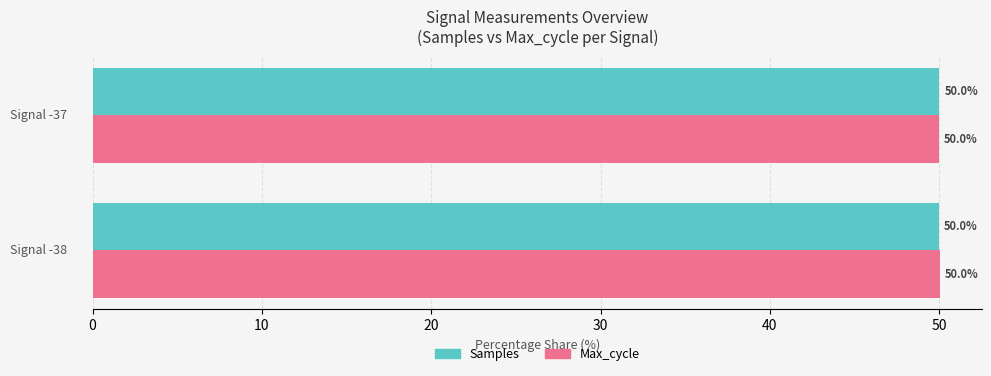

What is the sum of all Samples values?

100.0